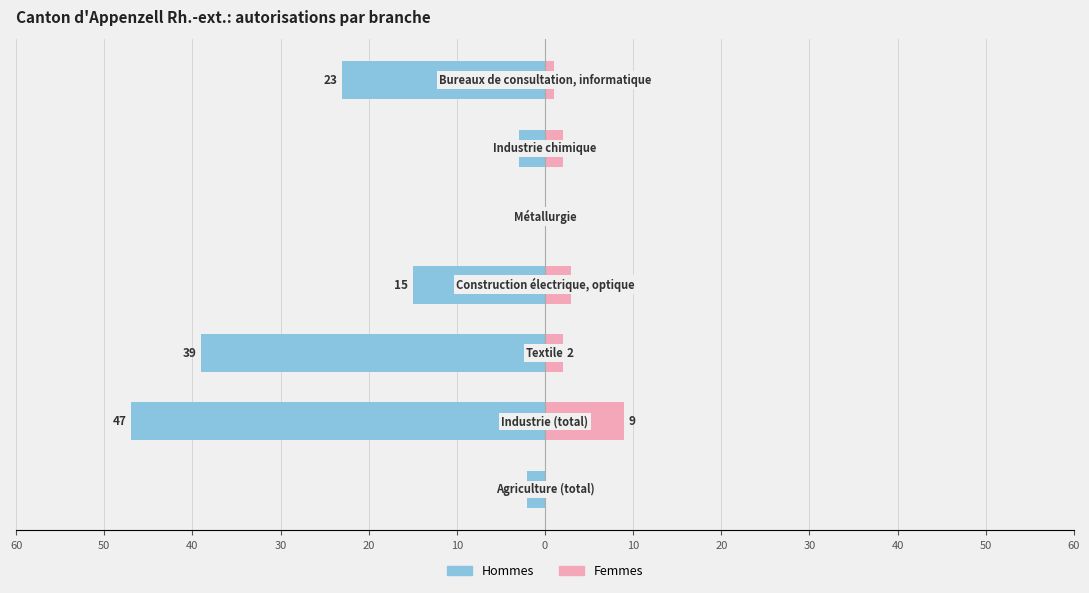

The value of Hommes at 60 is -3. True or false?

False